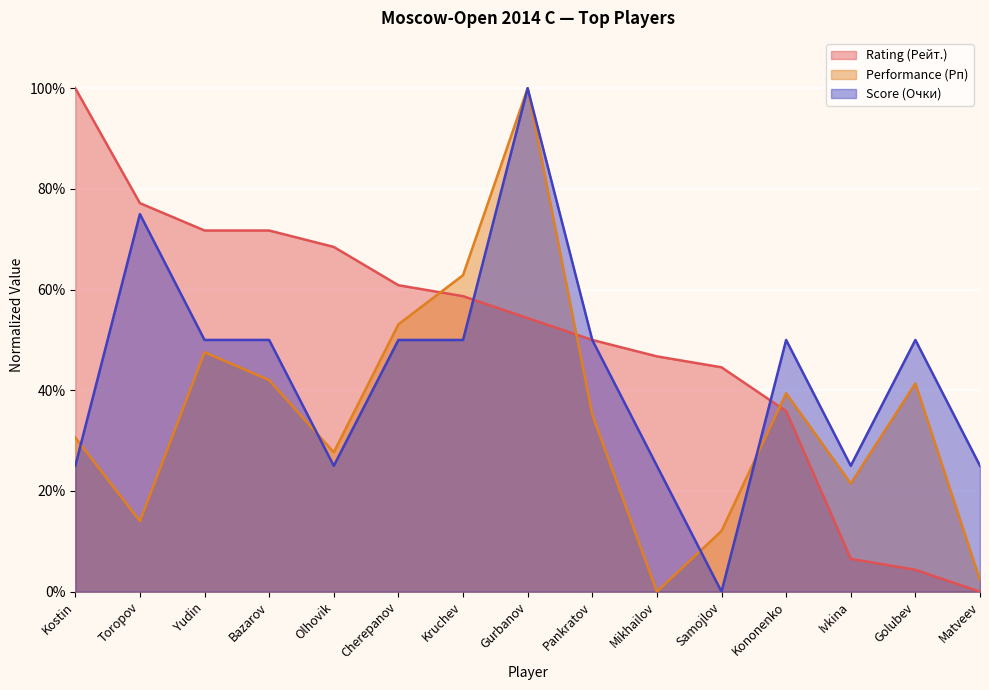

Read the Rating (Рейт.) value at Mikhailov.

46.7